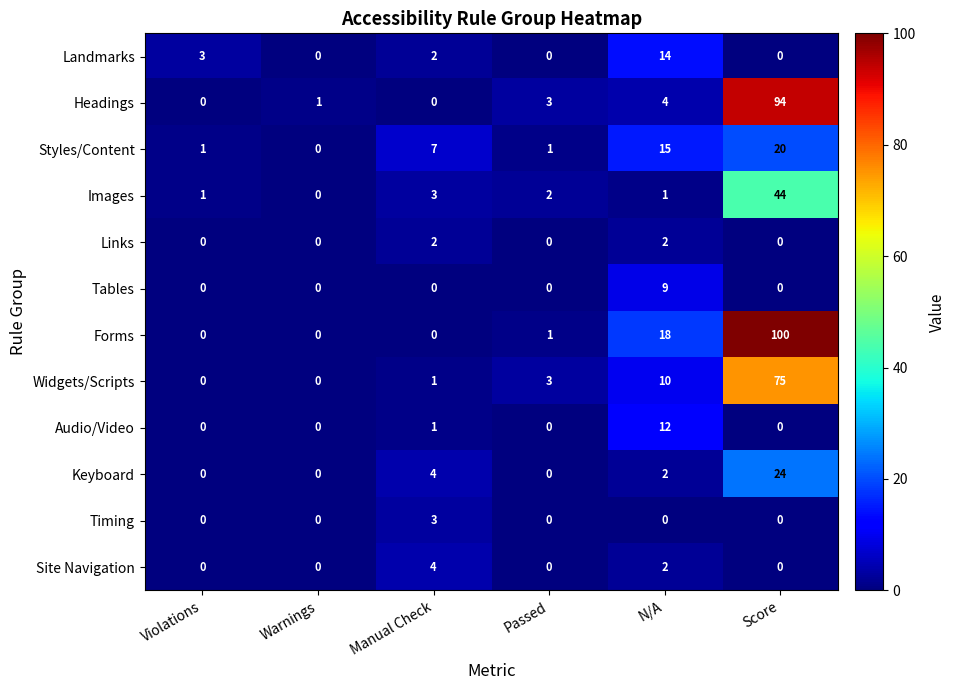

Is it true that Timing equals 0 at Passed?

True